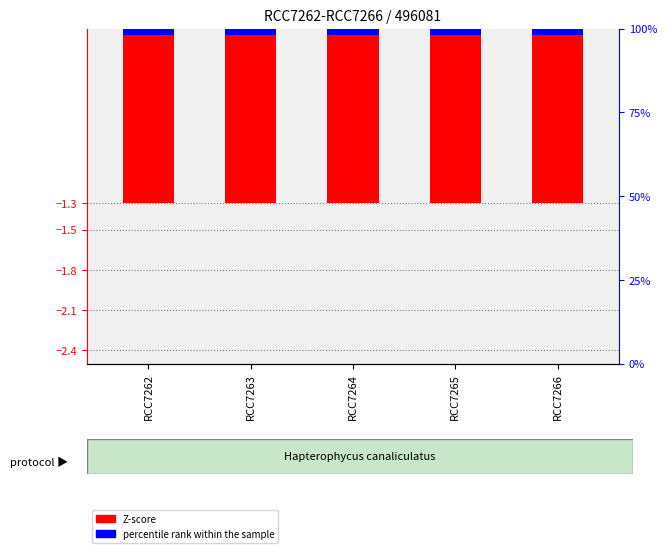

What are all the series names shown in the legend?

Z-score, percentile rank within the sample